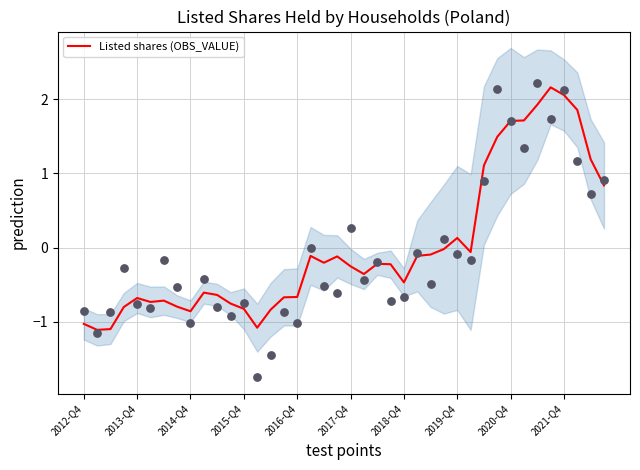

True or false: Listed shares (OBS_VALUE) has a value of 0.4 at 2020-Q4.

False